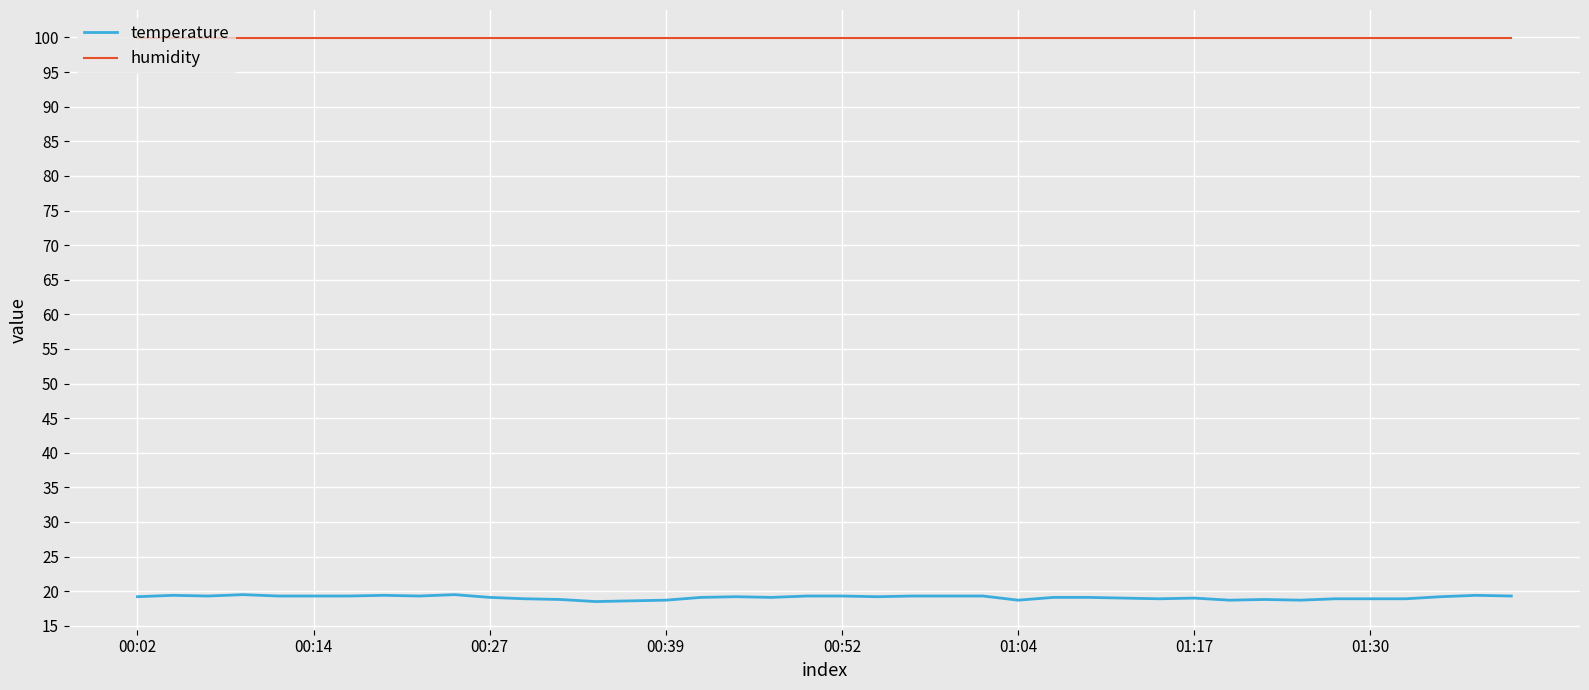

Which series has the widest spread of values?

temperature